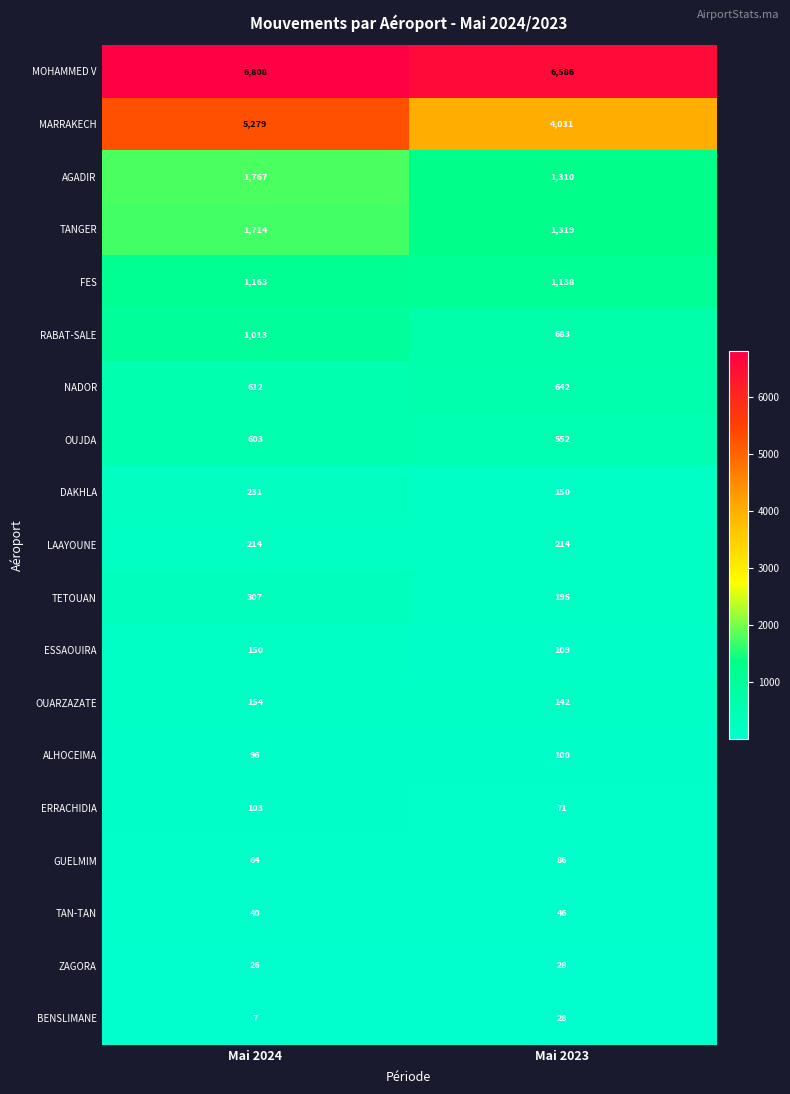

What is the spread (max minus min) of values at Mai 2023?

6558